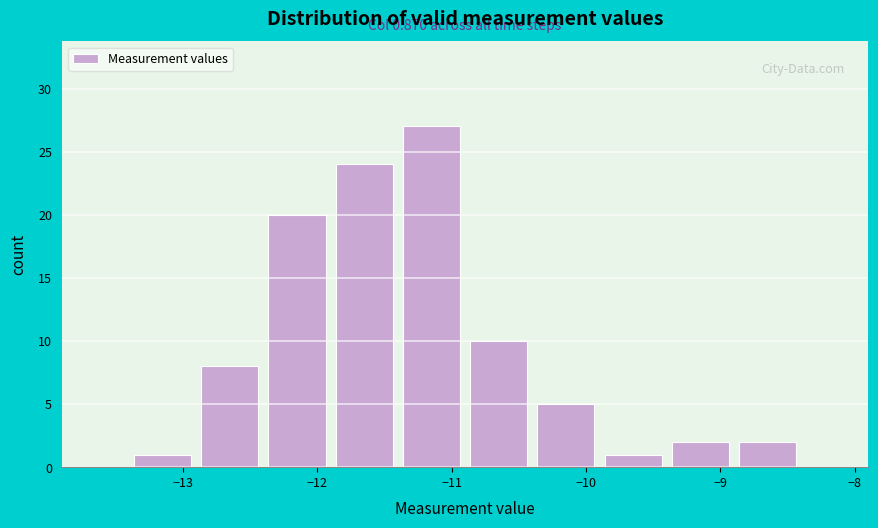

Which range on the x-axis has the tallest bar?

-11.4 to -10.9